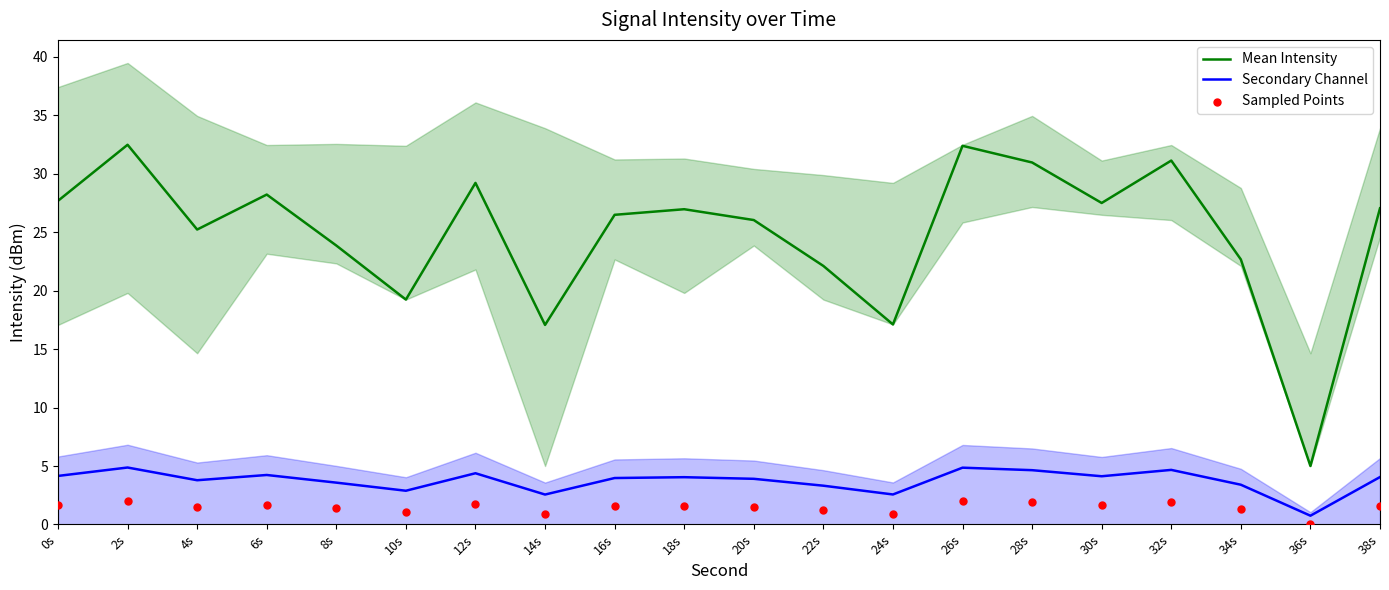

Which series has the widest spread of Y values?

Mean Intensity